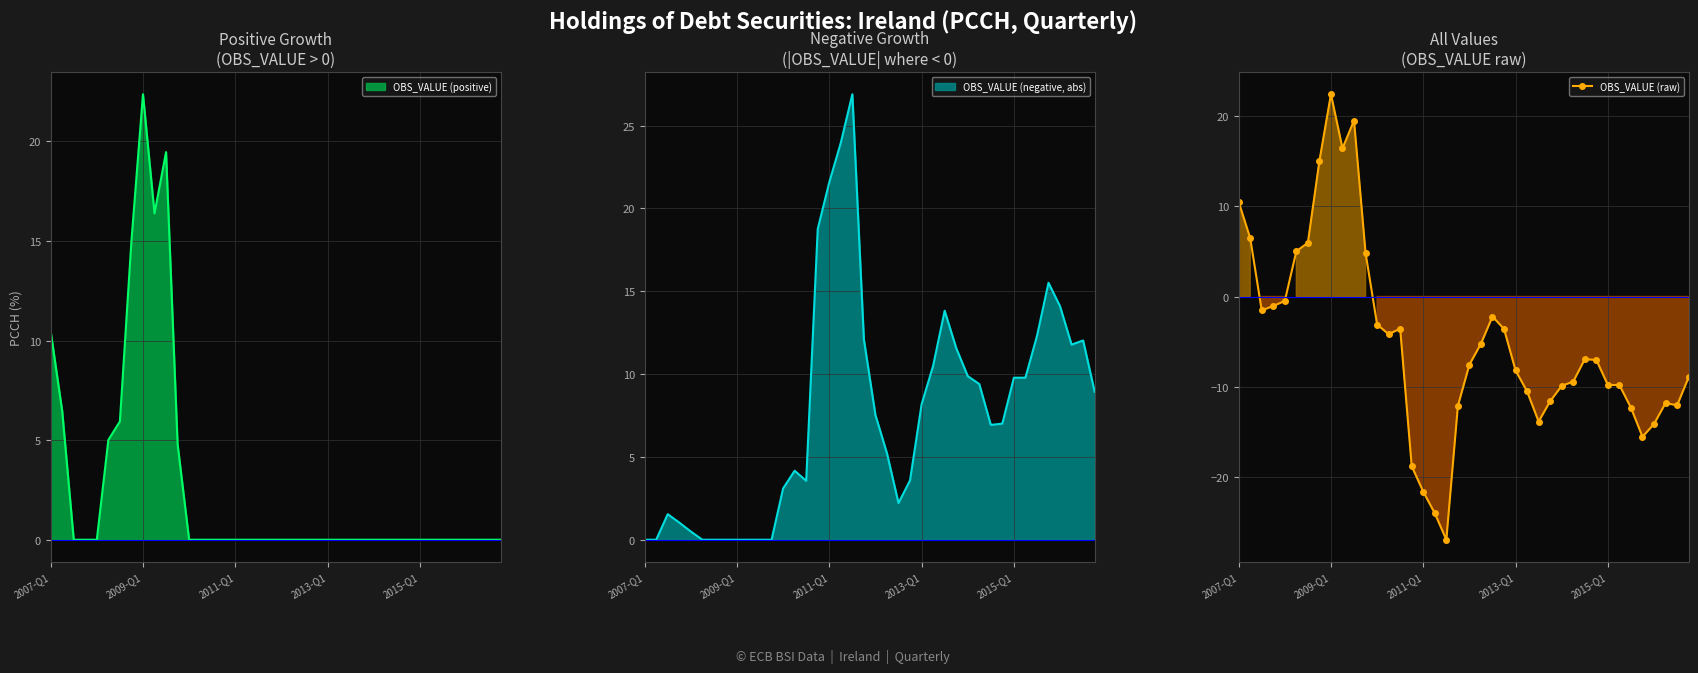

What is the value of the 14th point from the left?

-4.2